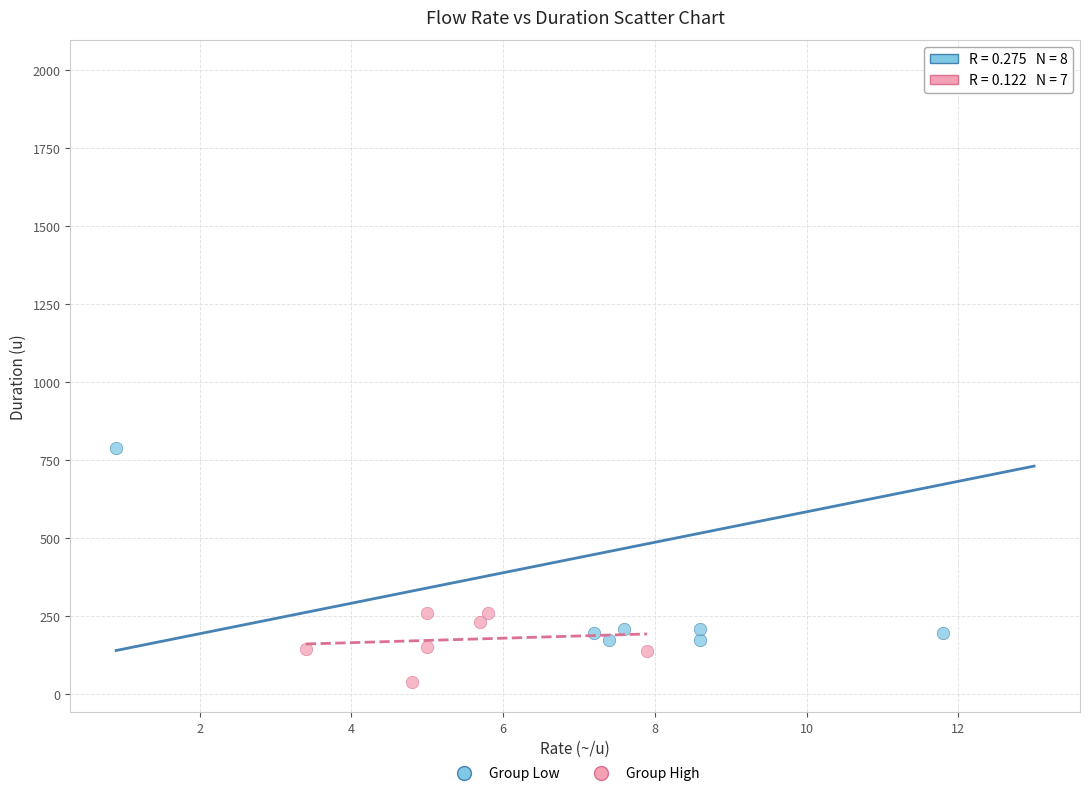

Which series contains the lowest Y value?

Group High